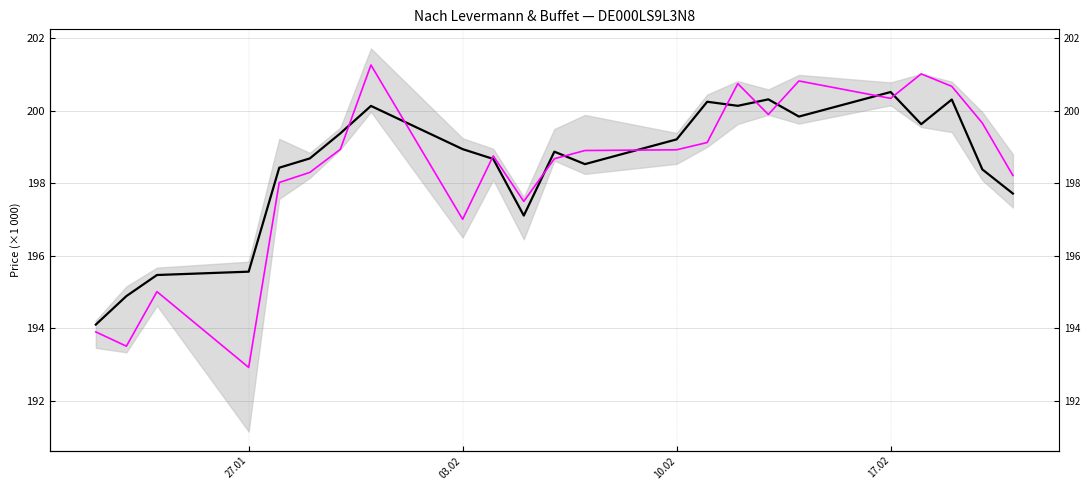

How many data points does each series have?

23